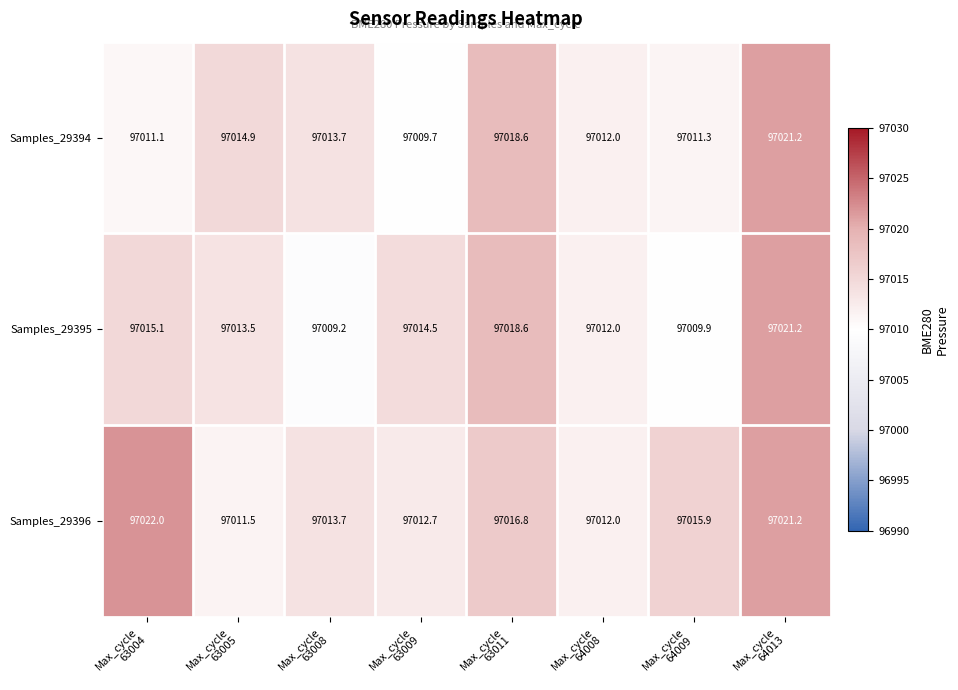

At which category does the chart reach its minimum across all series?

Max_cycle
63008